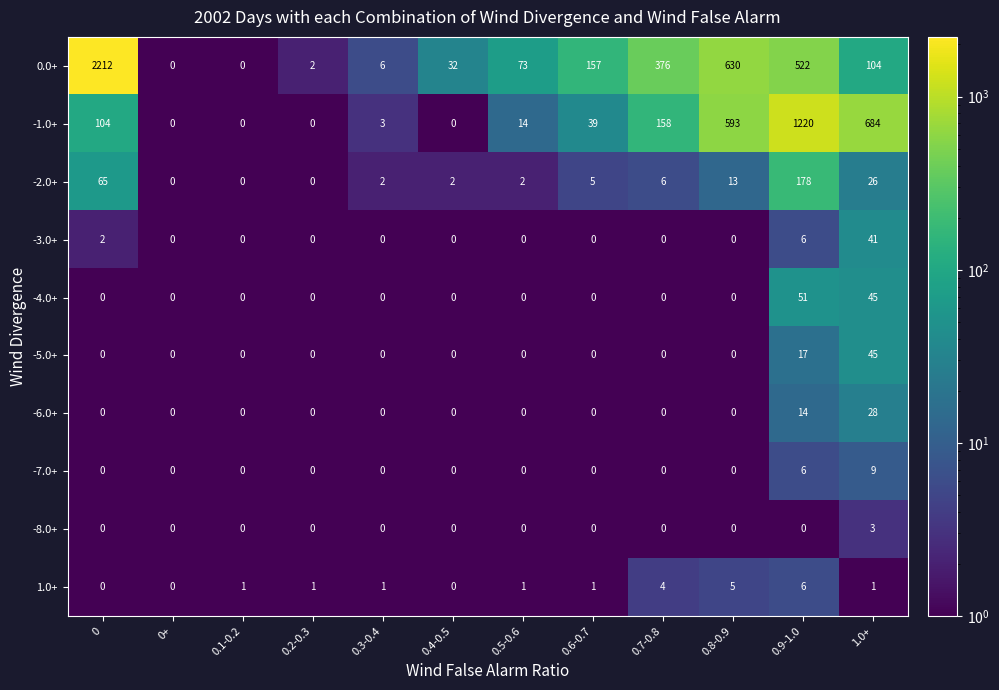

What is the difference between the highest and lowest values at 0.6-0.7?

157